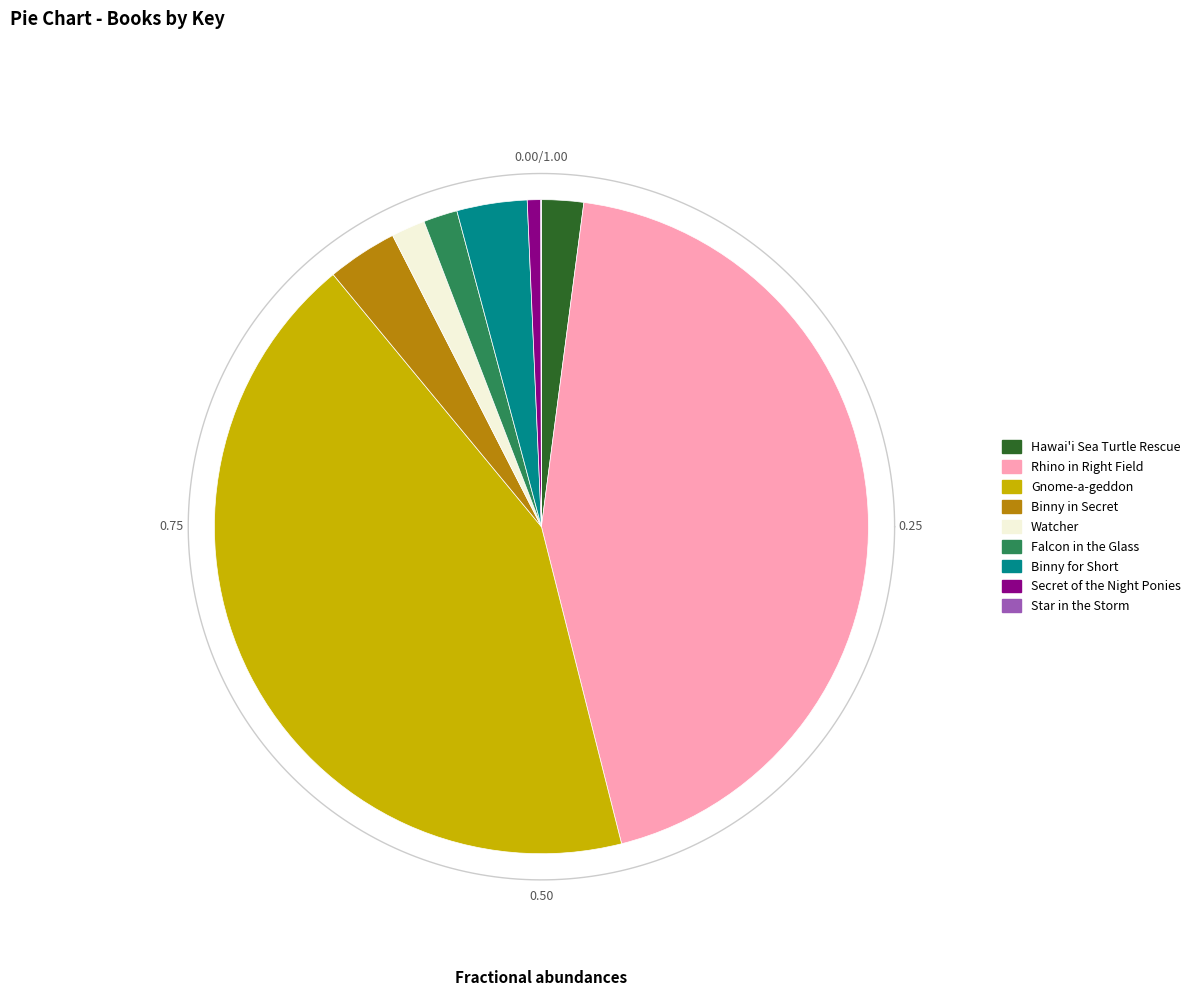

To the nearest percent, what is the average slice percentage?

11%